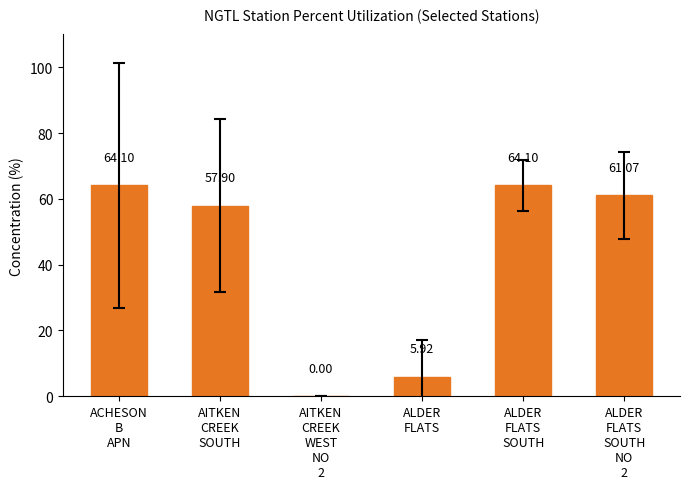

What is the sum of all values?

253.1